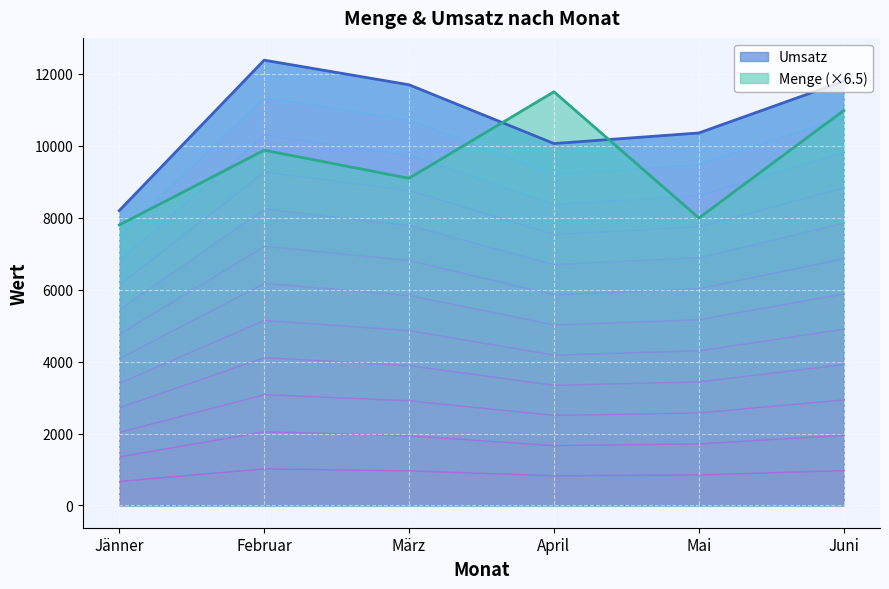

What is the total value across all series at Juni?

22785